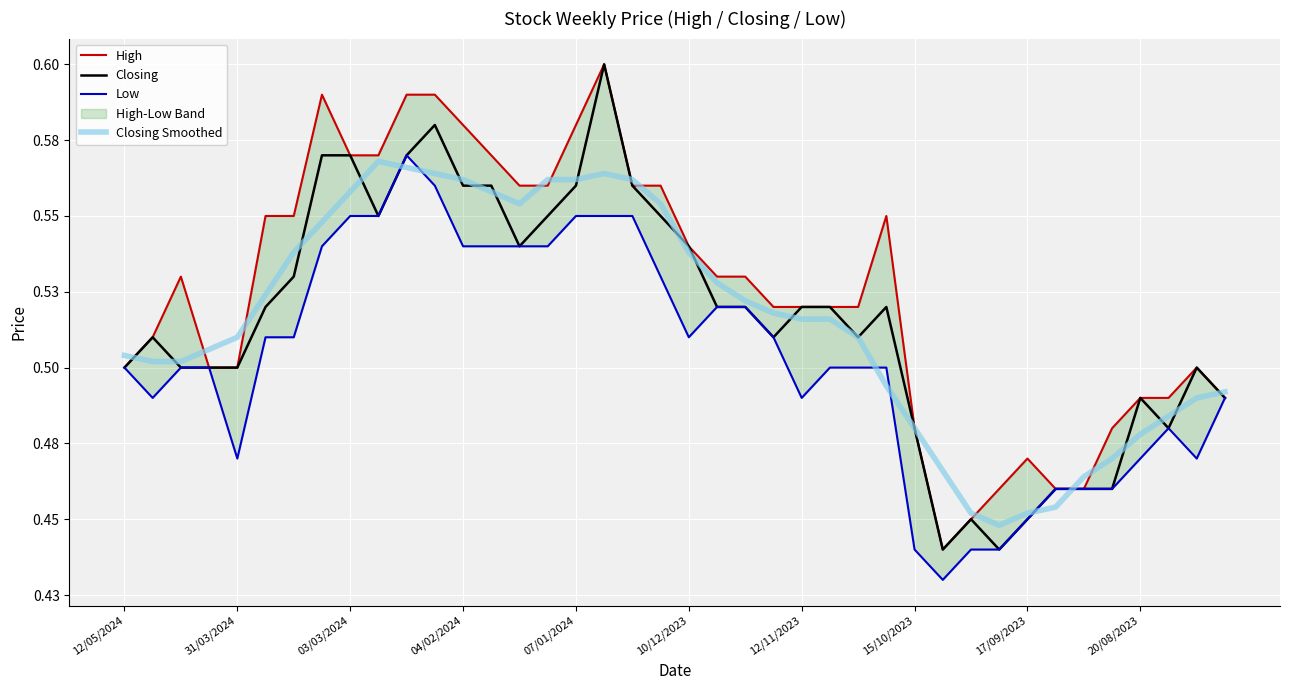

At how many categories does at least one series exceed 0?

40